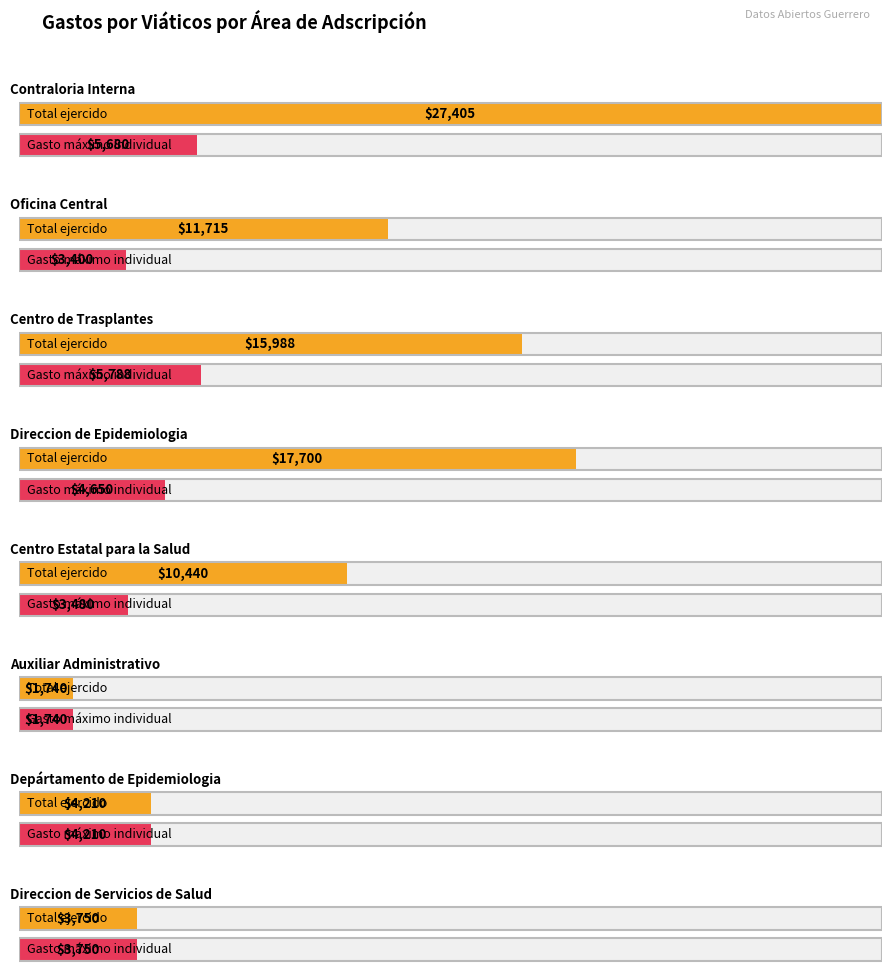

What is the label of the 1st bar from the left?

Contraloria Interna